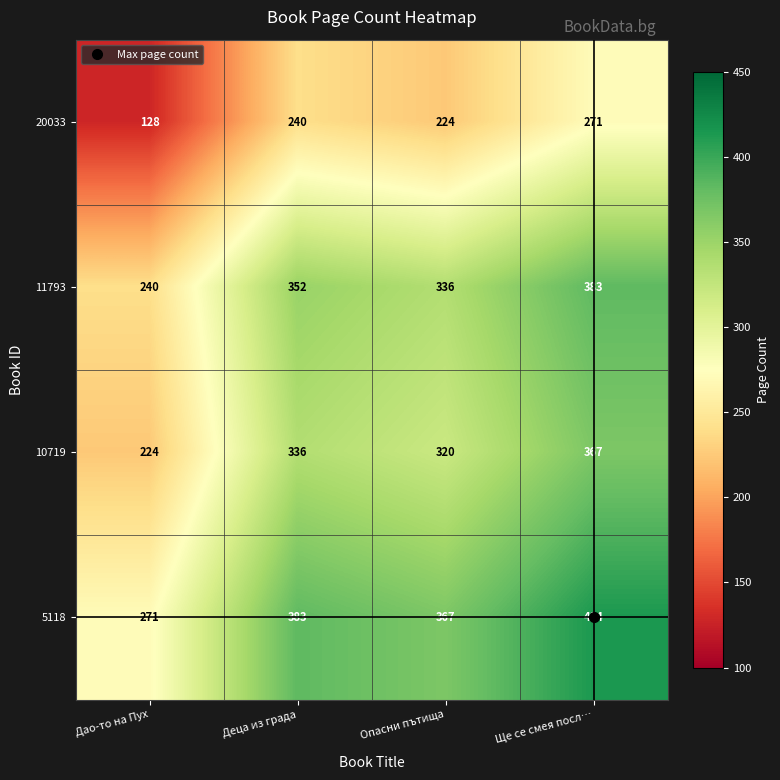

Is it true that 10719 equals 330 at Дао-то на Пух?

False